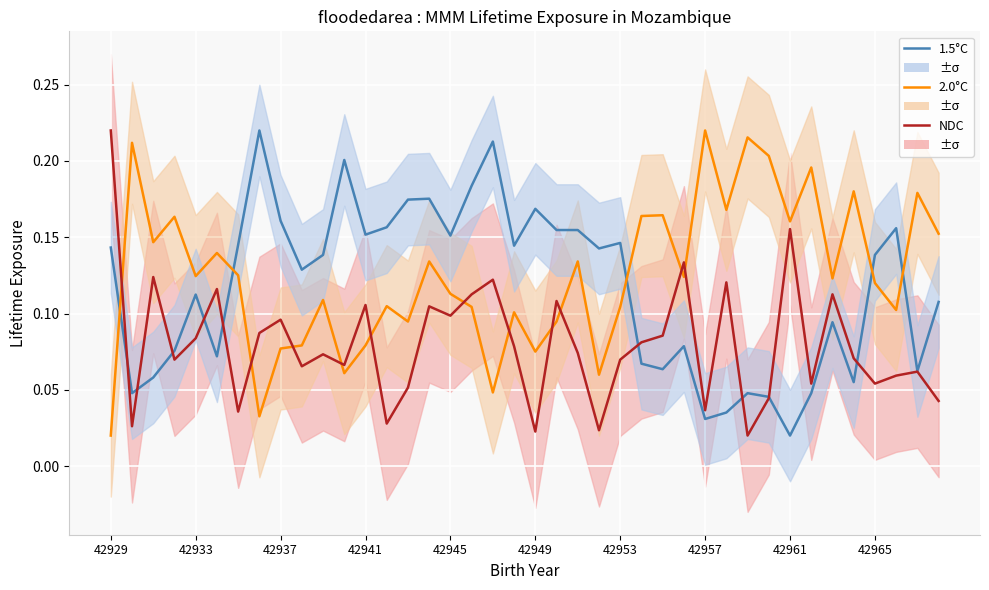

Reading left to right, extract all data points from this chart.

1.5°C: 0.1	0.0	0.1	0.1	0.1	0.1	0.1	0.2	0.2	0.1	0.1	0.2	0.2	0.2	0.2	0.2	0.2	0.2	0.2	0.1	0.2	0.2	0.2	0.1	0.1	0.1	0.1	0.1	0.0	0.0	0.0	0.0	0.0	0.0	0.1	0.1	0.1	0.2	0.1	0.1
2.0°C: 0.0	0.2	0.1	0.2	0.1	0.1	0.1	0.0	0.1	0.1	0.1	0.1	0.1	0.1	0.1	0.1	0.1	0.1	0.0	0.1	0.1	0.1	0.1	0.1	0.1	0.2	0.2	0.1	0.2	0.2	0.2	0.2	0.2	0.2	0.1	0.2	0.1	0.1	0.2	0.2
NDC: 0.2	0.0	0.1	0.1	0.1	0.1	0.0	0.1	0.1	0.1	0.1	0.1	0.1	0.0	0.1	0.1	0.1	0.1	0.1	0.1	0.0	0.1	0.1	0.0	0.1	0.1	0.1	0.1	0.0	0.1	0.0	0.0	0.2	0.1	0.1	0.1	0.1	0.1	0.1	0.0